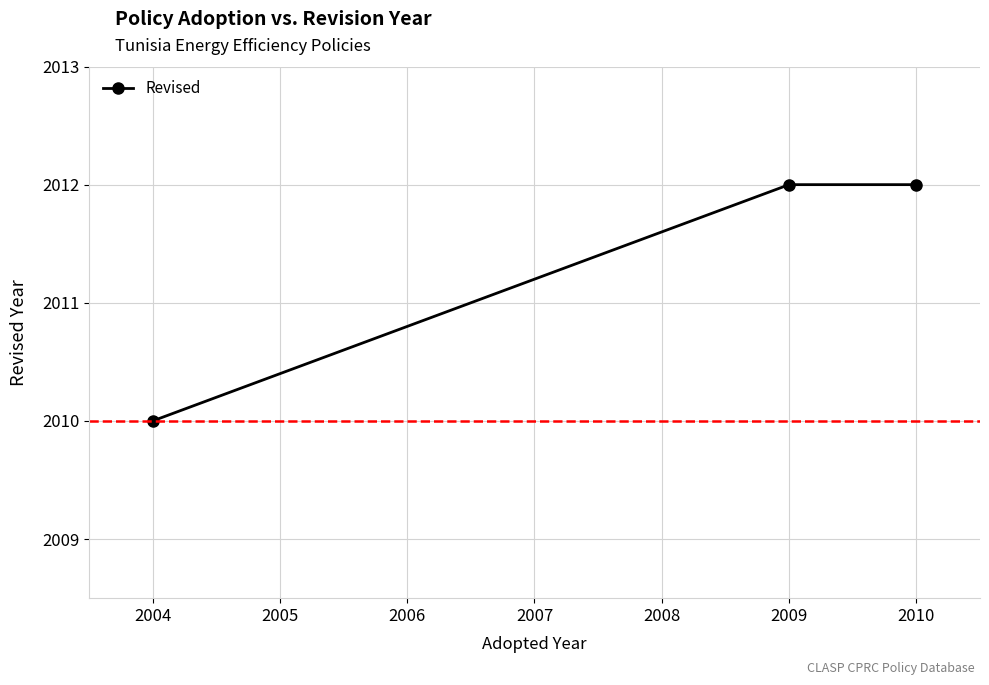

What is the greatest value displayed?

2012